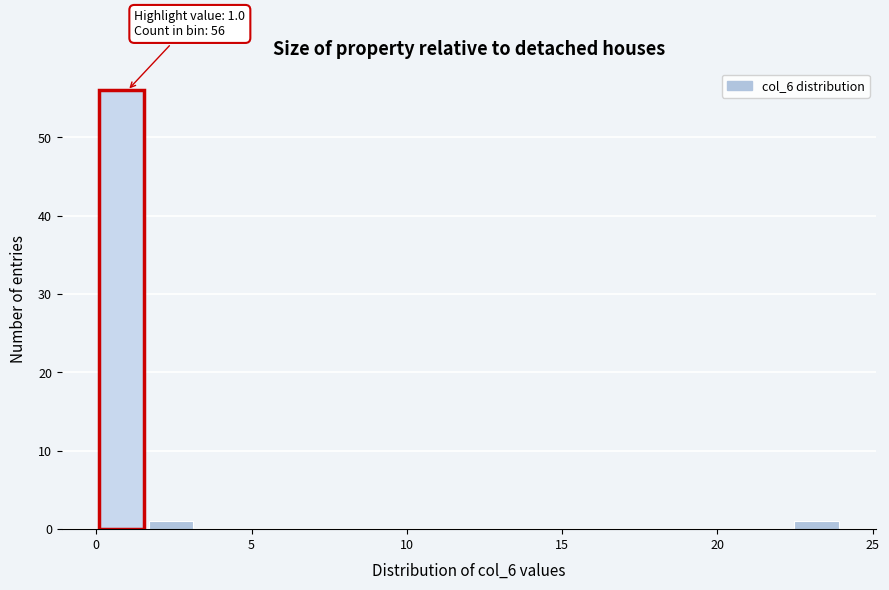

Around what value on the x-axis is the tallest bar? Give the approximate position of its centre, as read against the axis.

1.0